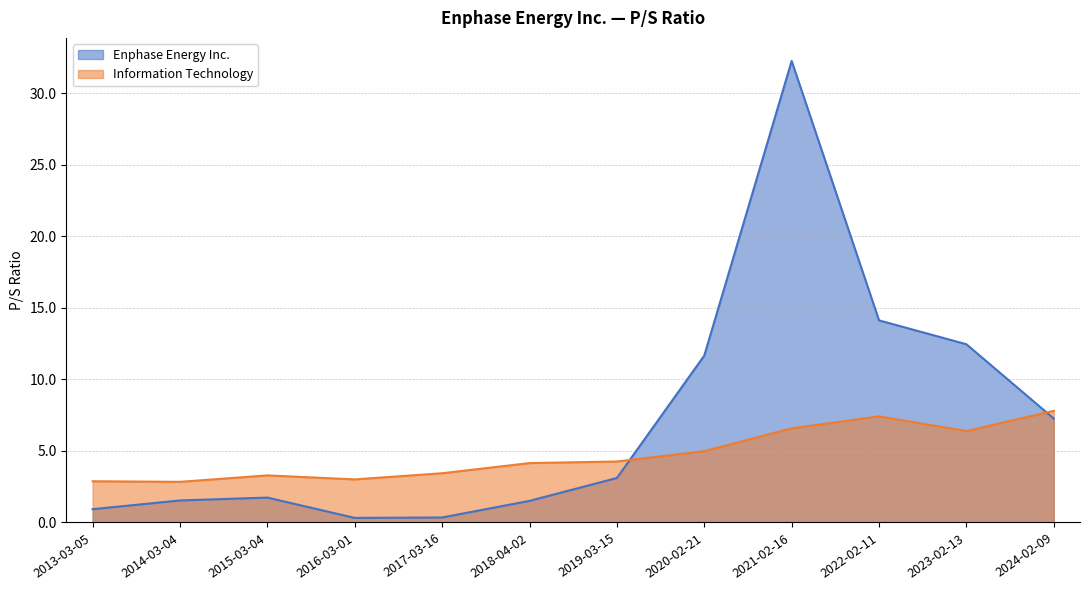

True or false: Information Technology has more than 1 points higher than both neighbors.

True